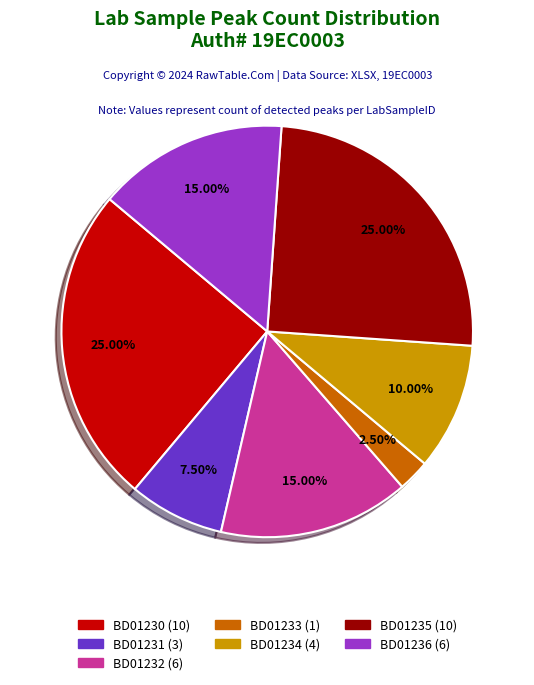

To the nearest percent, what portion does BD01232 represent?

15%